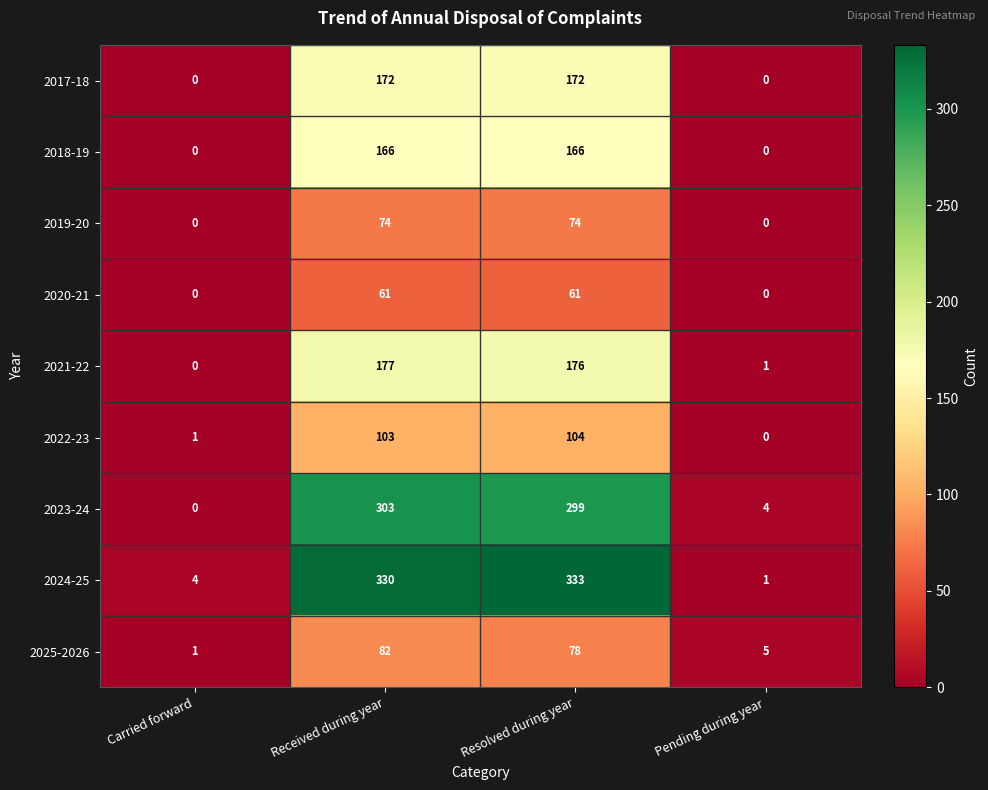

Which series has the widest spread of values?

2024-25